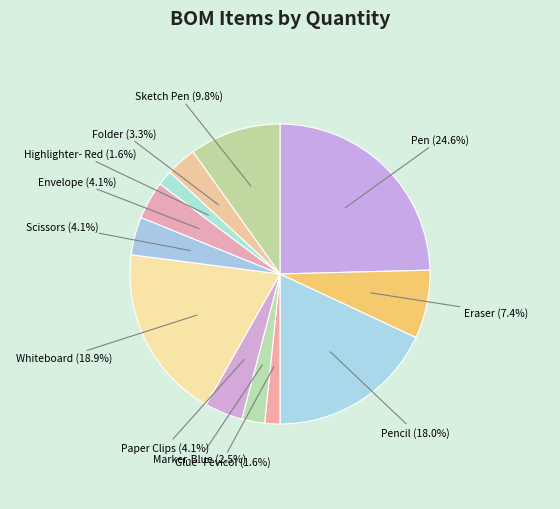

Is it true that Pencil is 30% of the pie?

False